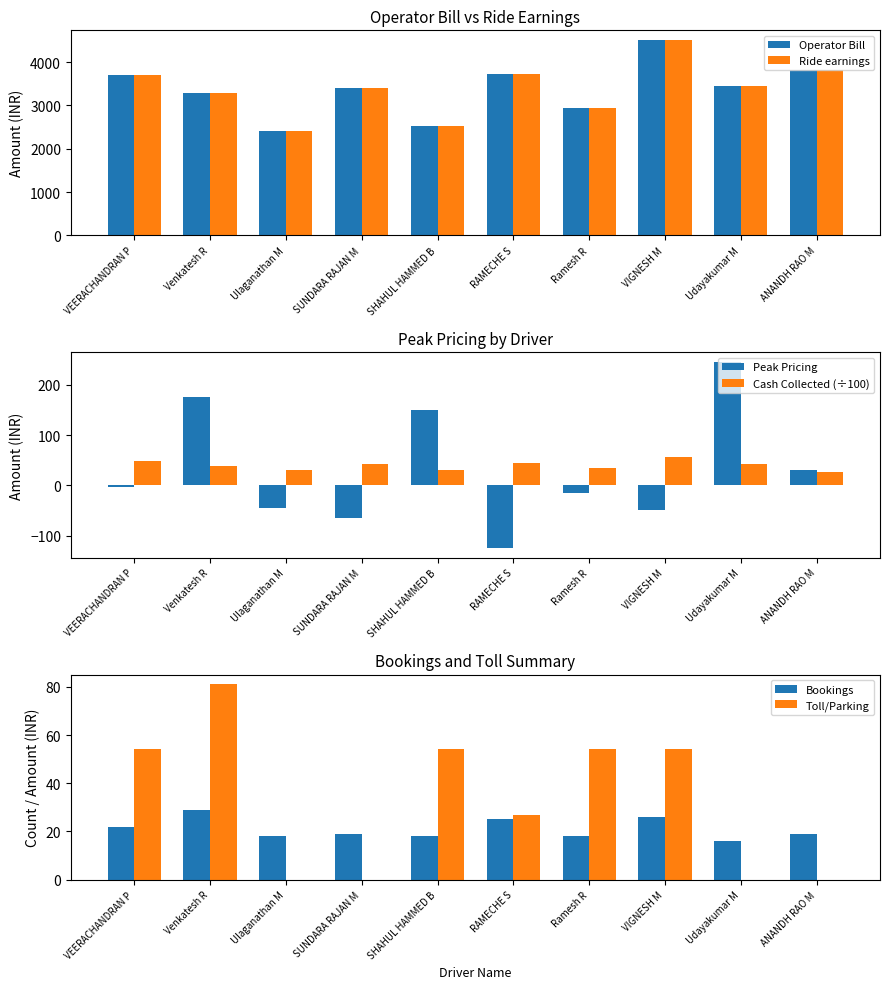

Reading left to right, transcribe all the data shown in this chart.

Operator Bill: VEERACHANDRAN P=3708.9	Venkatesh R=3279.8	Ulaganathan M=2413.1	SUNDARA RAJAN M=3411.2	SHAHUL HAMMED B=2527.8	RAMECHE S=3729.2	Ramesh R=2938.5	VIGNESH M=4505.9	Udayakumar M=3458.2	ANANDH RAO M=3817.1
Ride earnings: VEERACHANDRAN P=3708.9	Venkatesh R=3279.8	Ulaganathan M=2413.1	SUNDARA RAJAN M=3411.2	SHAHUL HAMMED B=2527.8	RAMECHE S=3729.2	Ramesh R=2938.5	VIGNESH M=4505.9	Udayakumar M=3458.2	ANANDH RAO M=3817.1
Peak Pricing: VEERACHANDRAN P=-2.3	Venkatesh R=176.2	Ulaganathan M=-44.8	SUNDARA RAJAN M=-64.6	SHAHUL HAMMED B=149.8	RAMECHE S=-124.3	Ramesh R=-15.3	VIGNESH M=-48.2	Udayakumar M=245.1	ANANDH RAO M=31.3
Cash Collected (÷100): VEERACHANDRAN P=47.9	Venkatesh R=37.9	Ulaganathan M=29.8	SUNDARA RAJAN M=43.3	SHAHUL HAMMED B=31.1	RAMECHE S=44.8	Ramesh R=35.4	VIGNESH M=55.8	Udayakumar M=42.0	ANANDH RAO M=25.8
Bookings: VEERACHANDRAN P=22.0	Venkatesh R=29.0	Ulaganathan M=18.0	SUNDARA RAJAN M=19.0	SHAHUL HAMMED B=18.0	RAMECHE S=25.0	Ramesh R=18.0	VIGNESH M=26.0	Udayakumar M=16.0	ANANDH RAO M=19.0
Toll/Parking: VEERACHANDRAN P=54.0	Venkatesh R=81.0	Ulaganathan M=0.0	SUNDARA RAJAN M=0.0	SHAHUL HAMMED B=54.0	RAMECHE S=27.0	Ramesh R=54.0	VIGNESH M=54.0	Udayakumar M=0.0	ANANDH RAO M=0.0